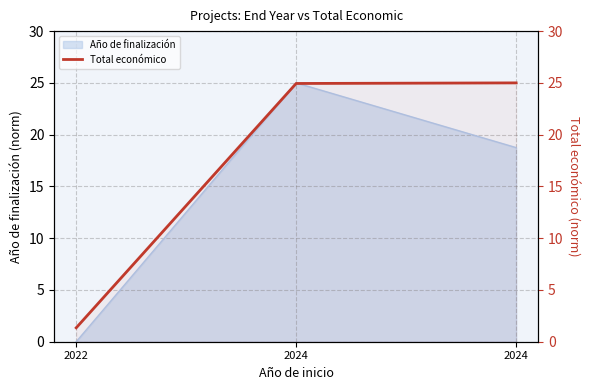

What is the difference between the values at 2024 and 2024?

0.1